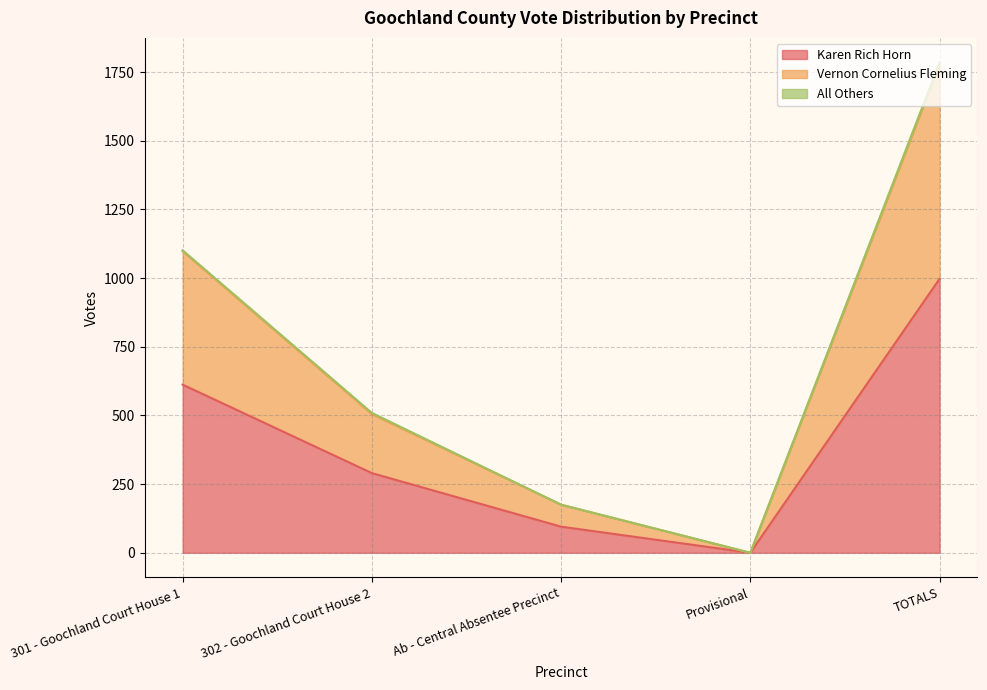

True or false: Karen Rich Horn has a value of 160 at 301 - Goochland Court House 1.

False